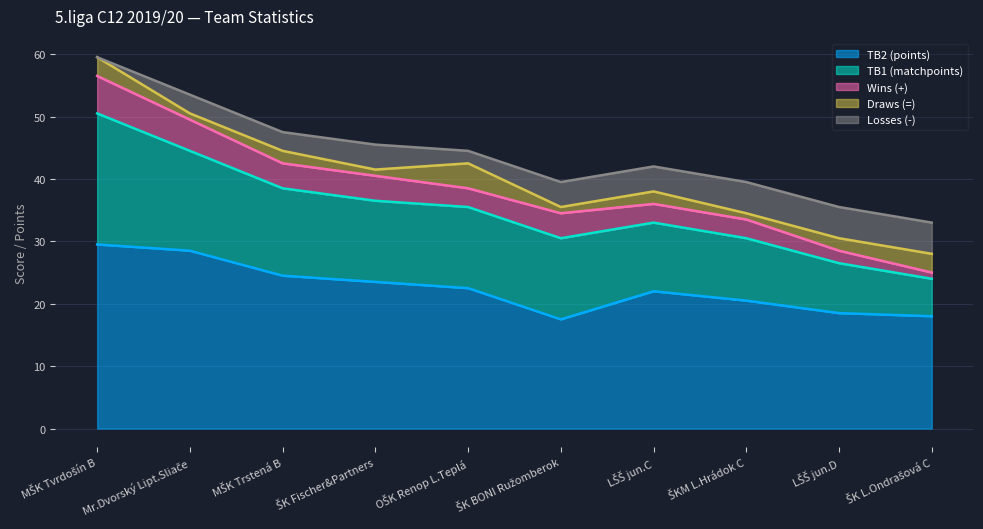

Which series has the widest spread of values?

TB1 (matchpoints)